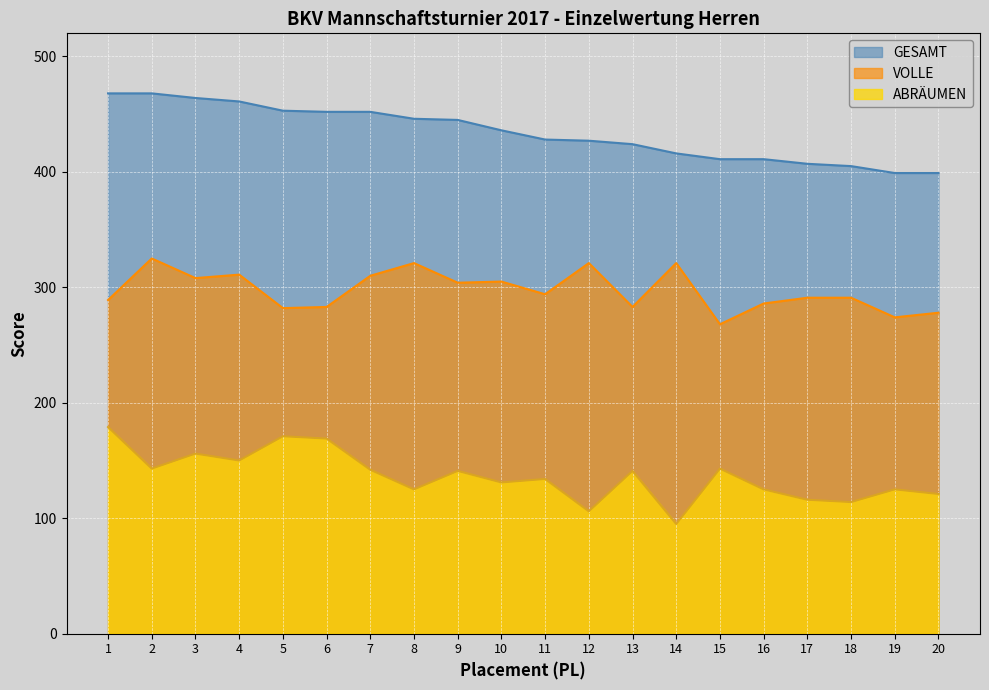

What are all the series names shown in the legend?

GESAMT, VOLLE, ABRÄUMEN